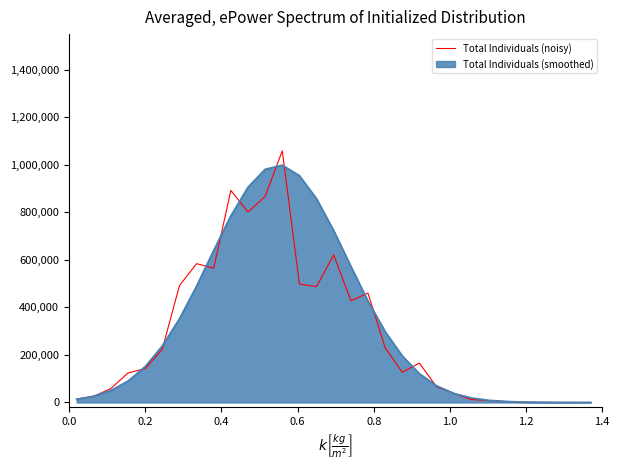

What is the highest value of the Total Individuals (smoothed) series?

998458.0